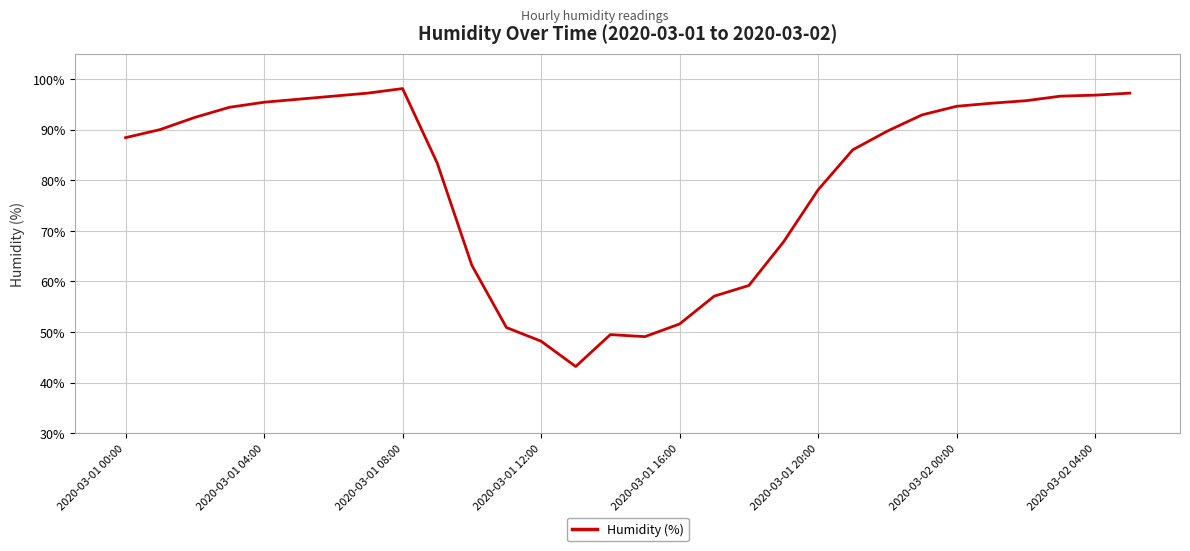

What is the difference between the maximum and minimum values?

54.9